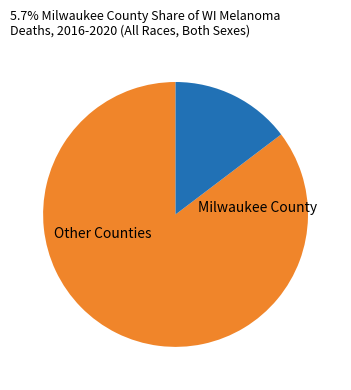

How many segments does this pie chart have?

2